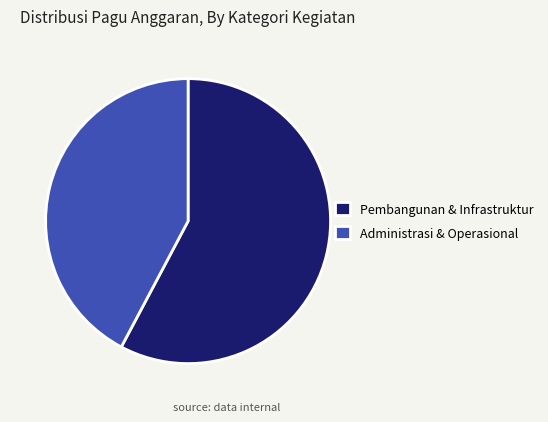

Approximately how many times larger is the value at Administrasi & Operasional compared to Pembangunan & Infrastruktur?

0.7